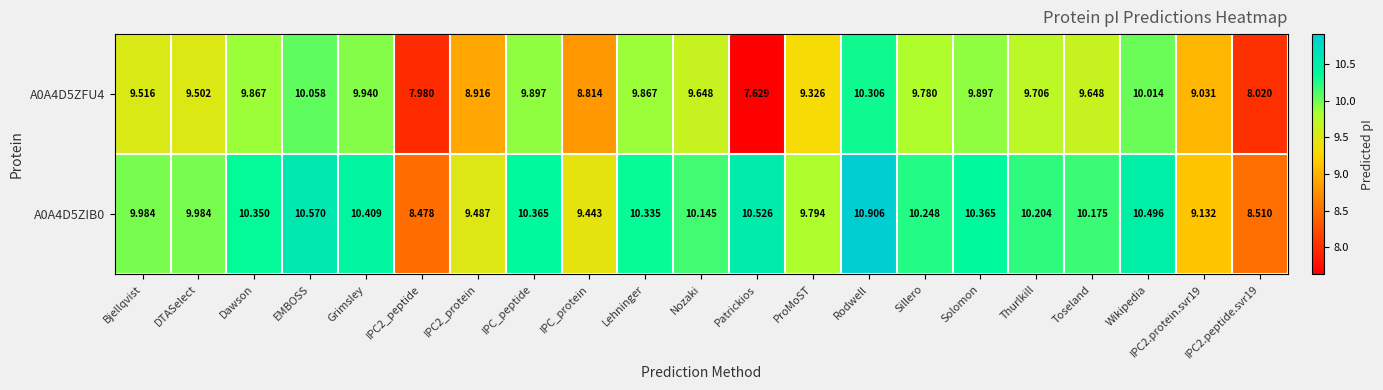

Which series has the largest total across all categories?

A0A4D5ZIB0